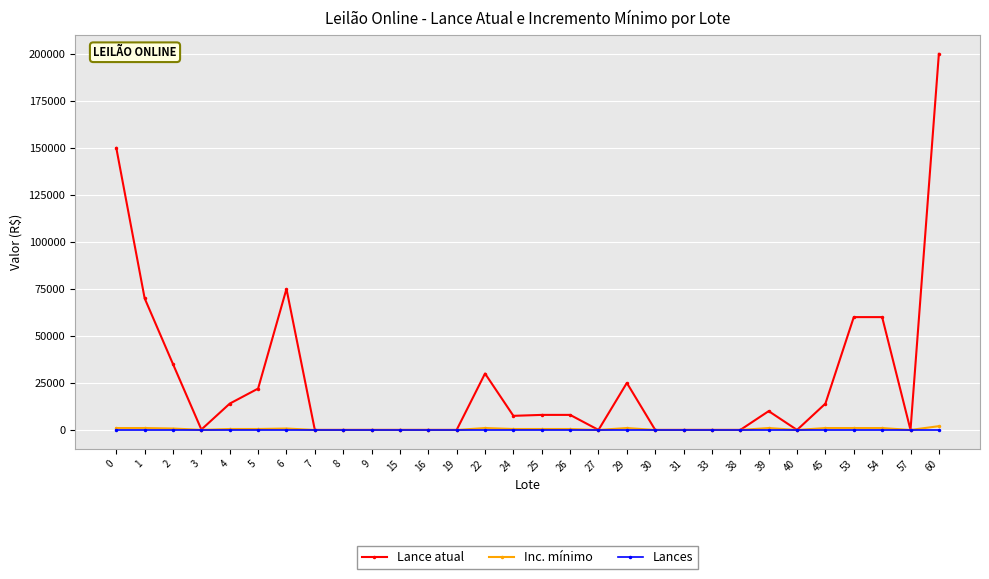

Which series has the widest spread of values?

Lance atual